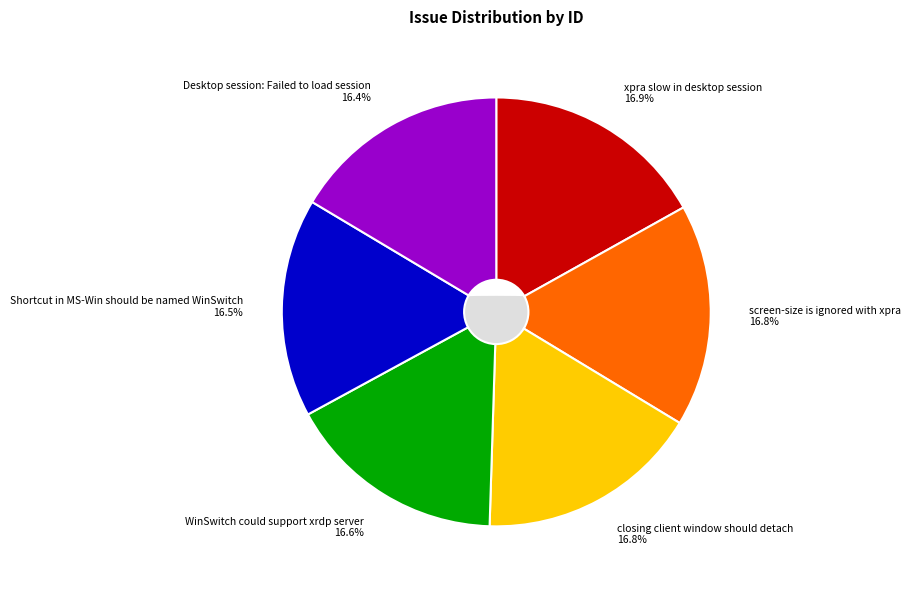

Which category has the biggest portion of the pie?

xpra slow in desktop session